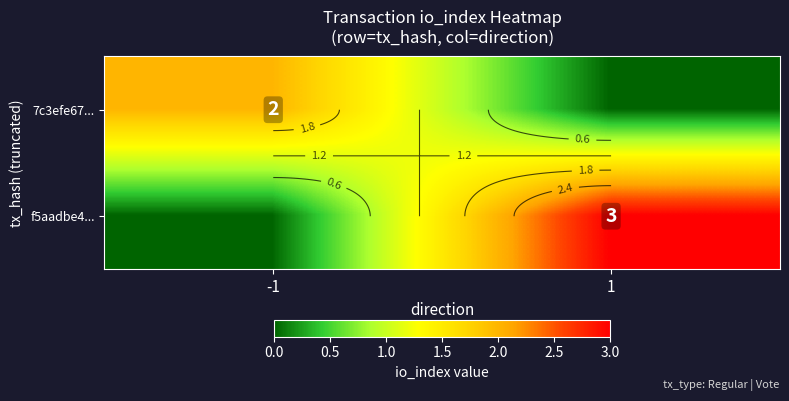

Which series has the largest range (max minus min)?

f5aadbe4...